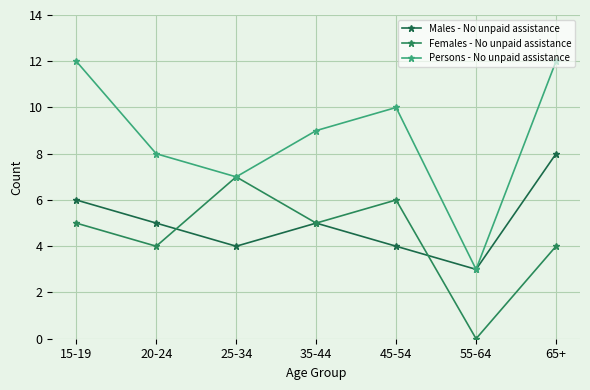

Which series has the largest total across all categories?

Persons - No unpaid assistance